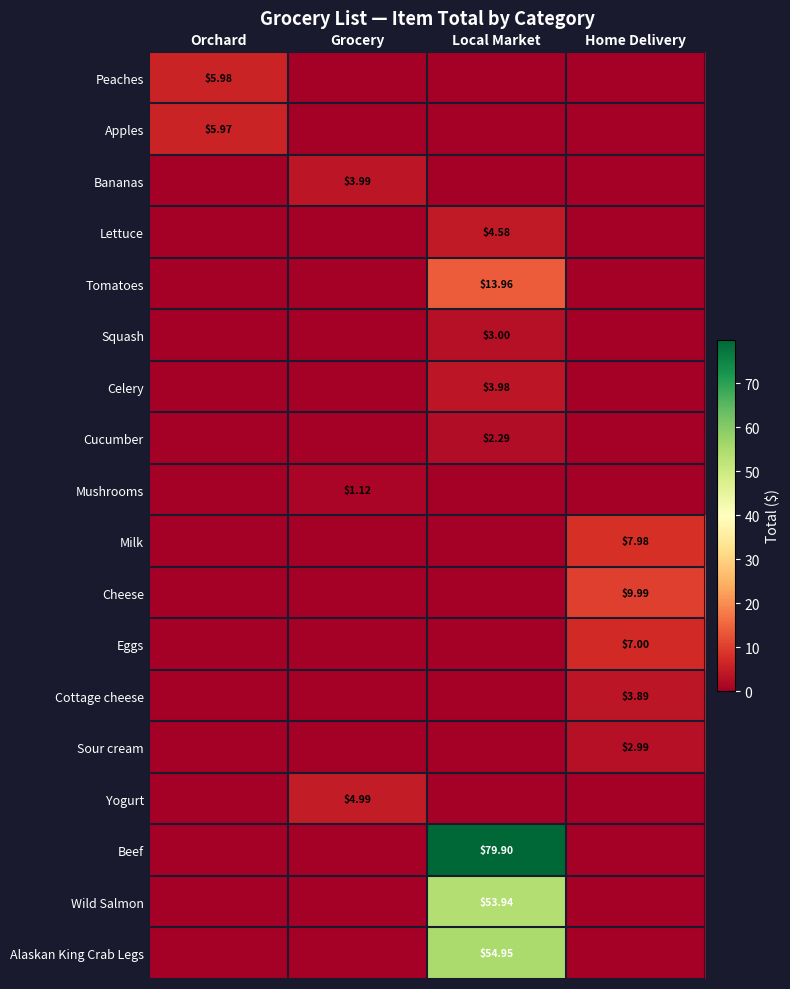

What is the total value across all series at Home Delivery?

31.9